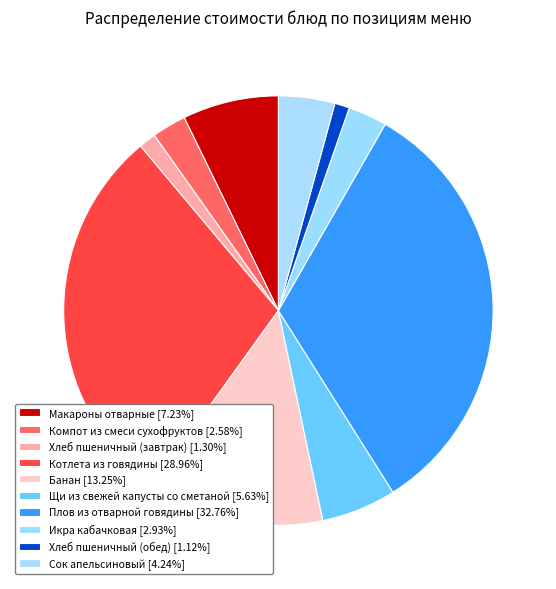

Combined, what portion of the pie is Икра кабачковая and Плов из отварной говядины?

35.7%